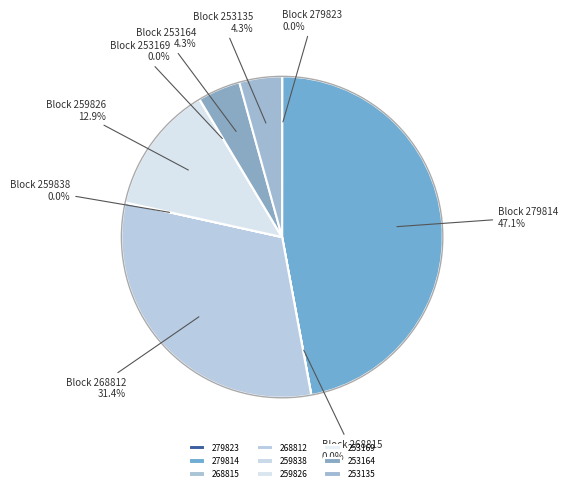

Which slice is the largest?

279814